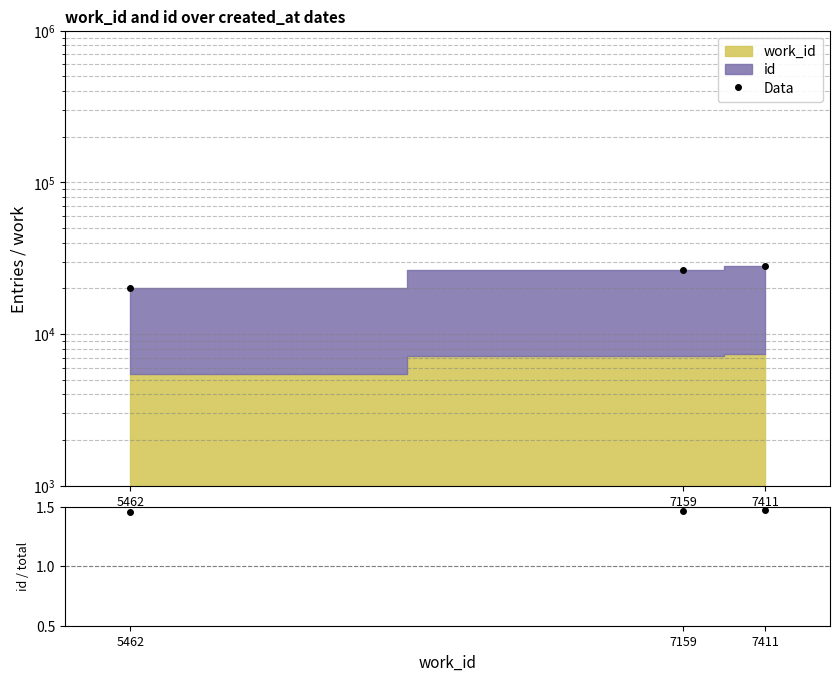

The chart shows a value of 27982 at 7411. True or false?

True